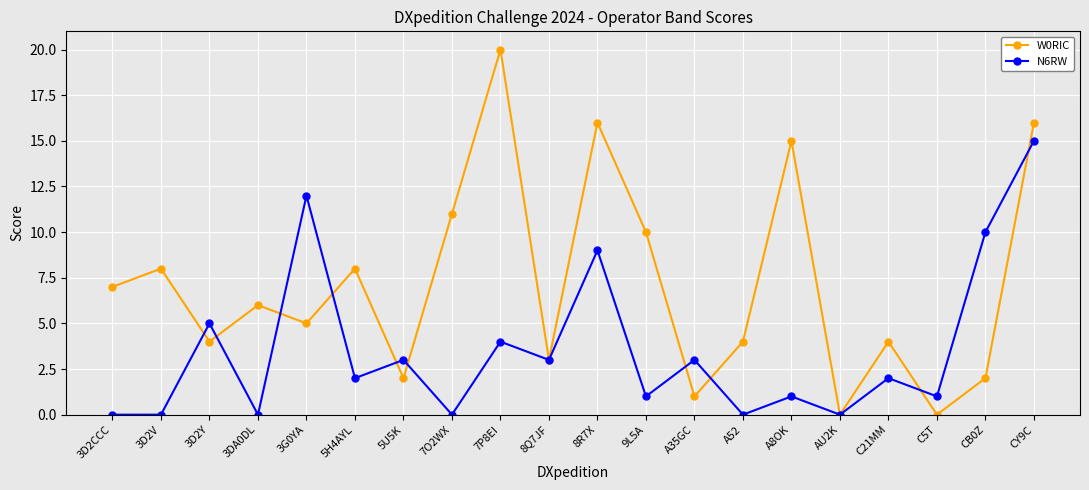

Rank the series by their maximum value, from lowest to highest.

N6RW, W0RIC